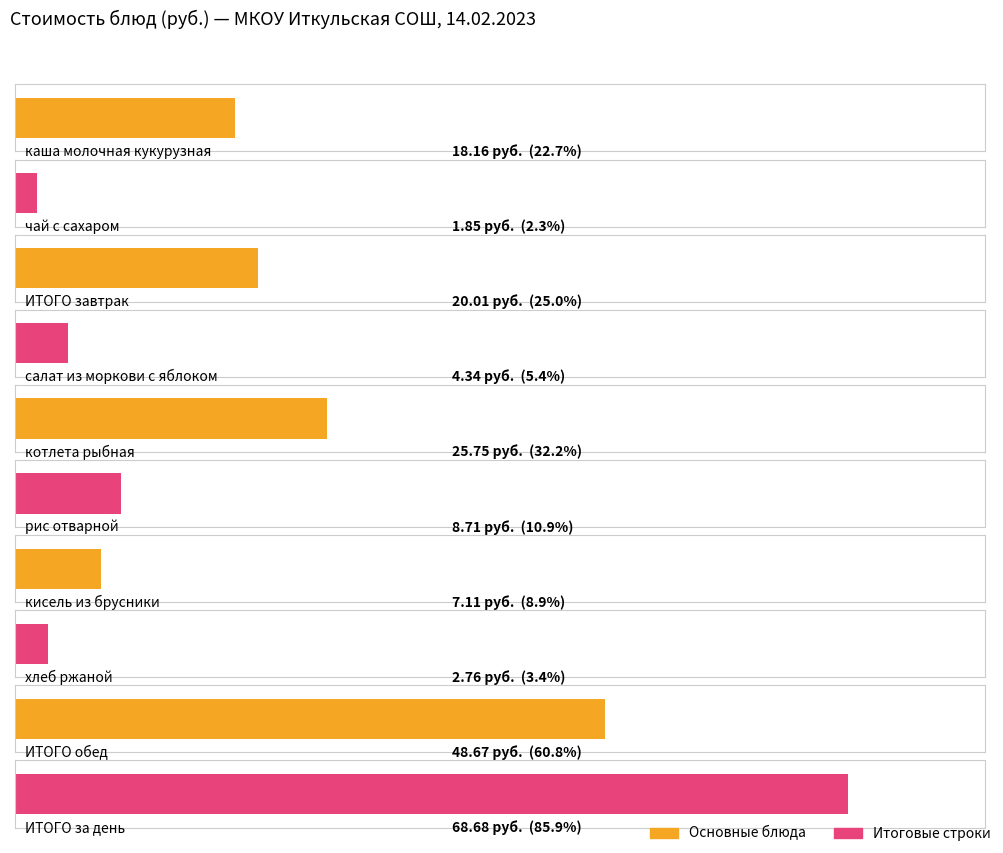

What is the sum of all values?

206.0